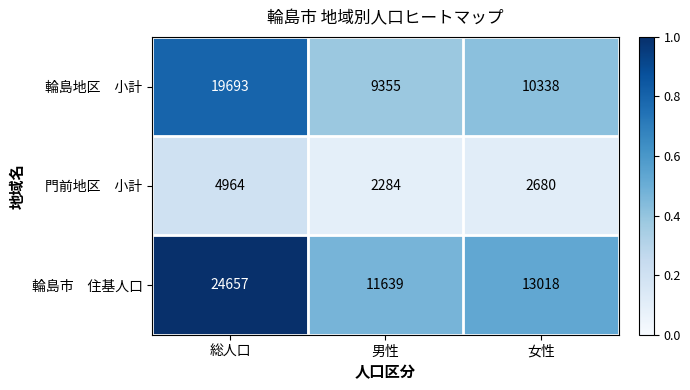

What is the spread (max minus min) of values at 総人口?

19693